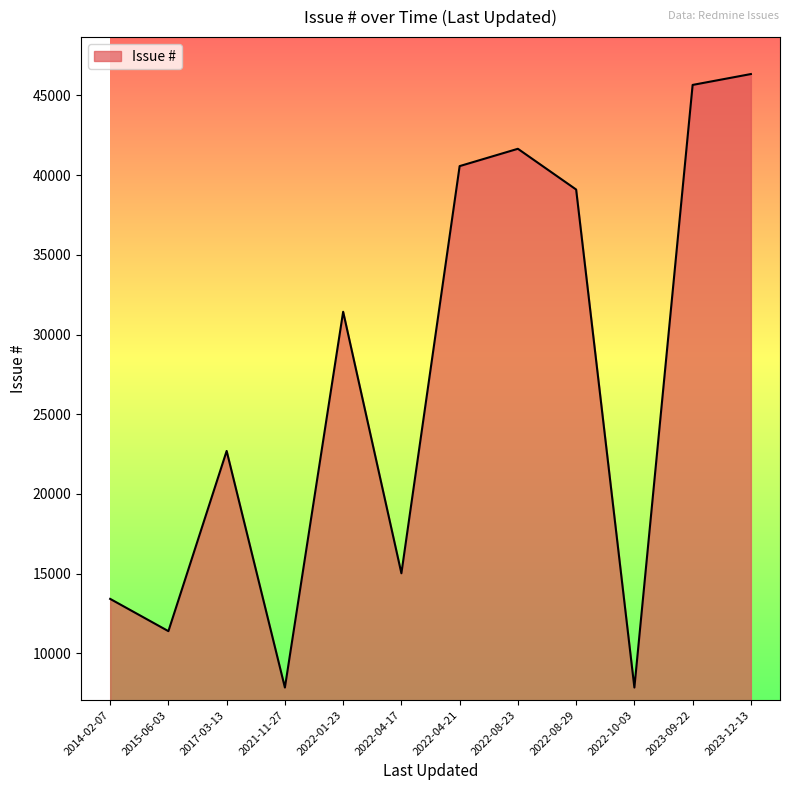

What is the maximum value shown in the chart?

46341